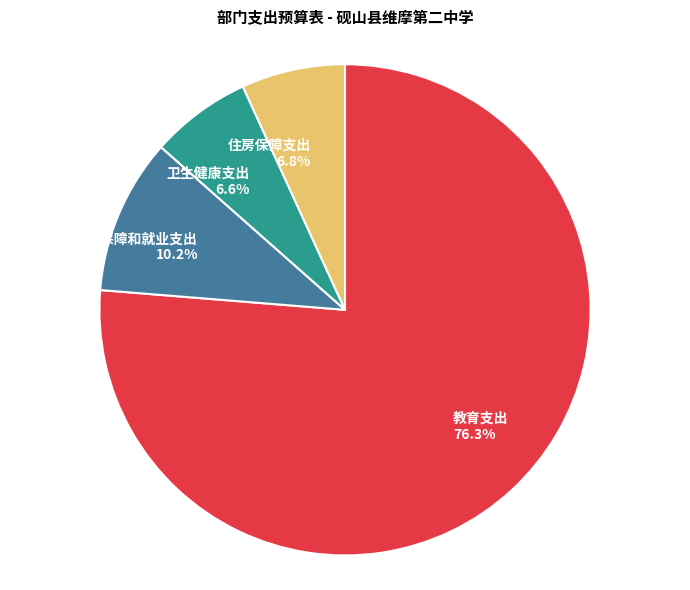

Is it true that 卫生健康支出 is 7% of the pie?

True